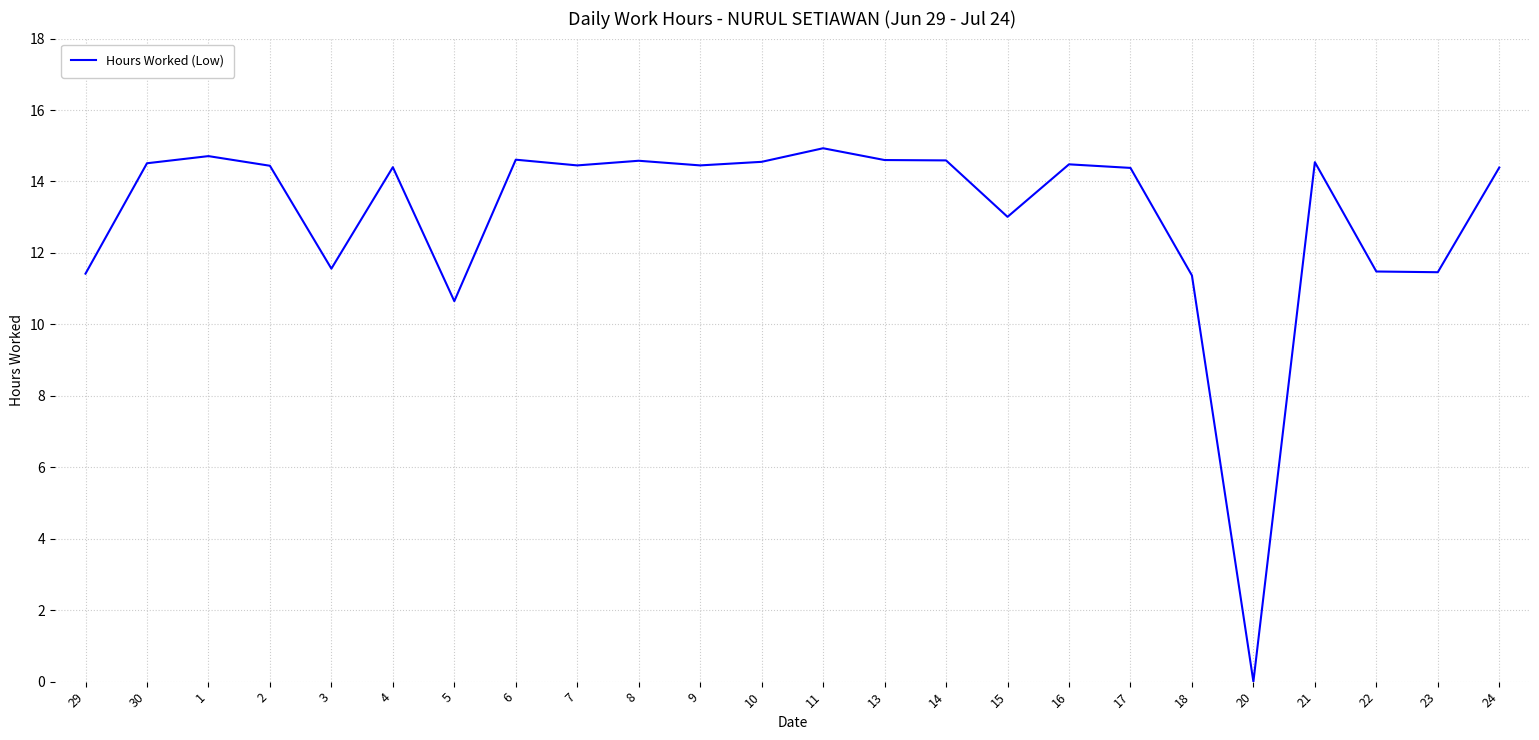

True or false: the data shows 14.5 at 21.

True